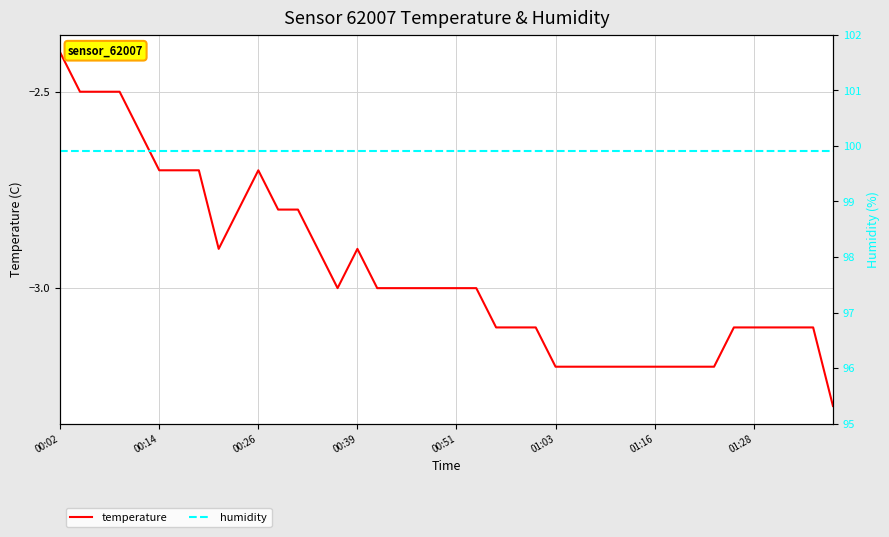

True or false: temperature and humidity cross at least once.

False